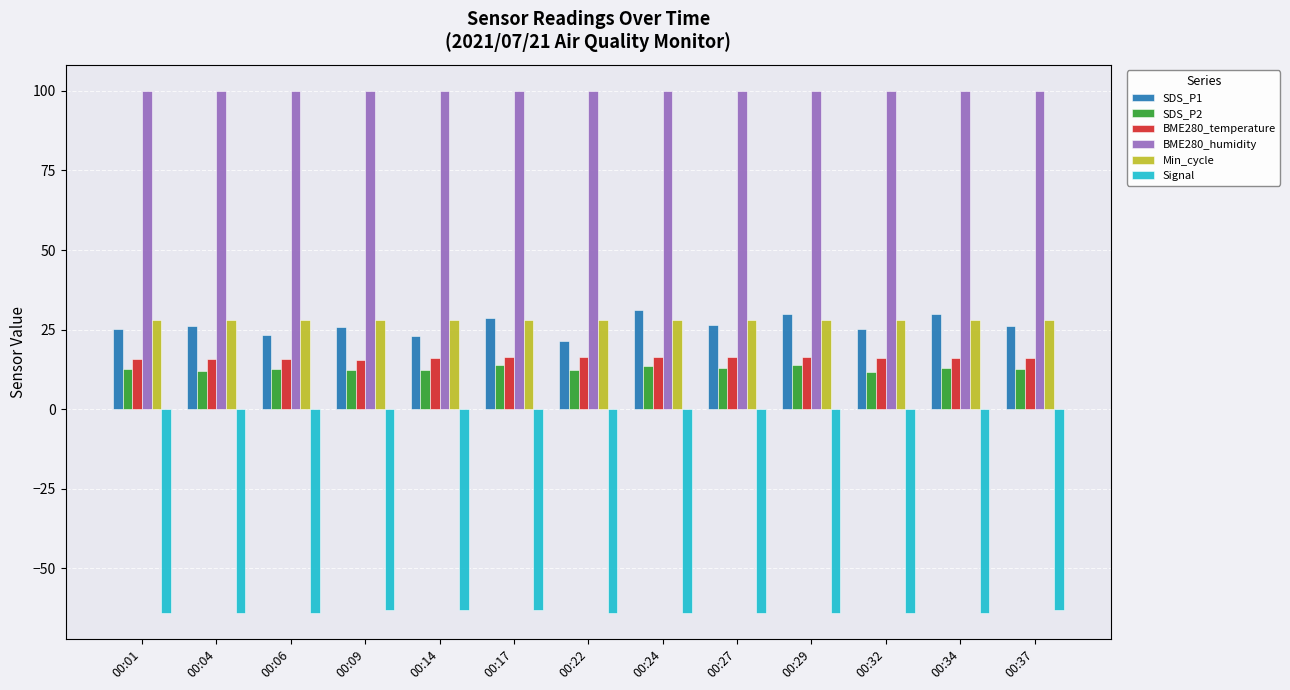

Rank the series at 00:14 from highest to lowest value.

BME280_humidity, Min_cycle, SDS_P1, BME280_temperature, SDS_P2, Signal